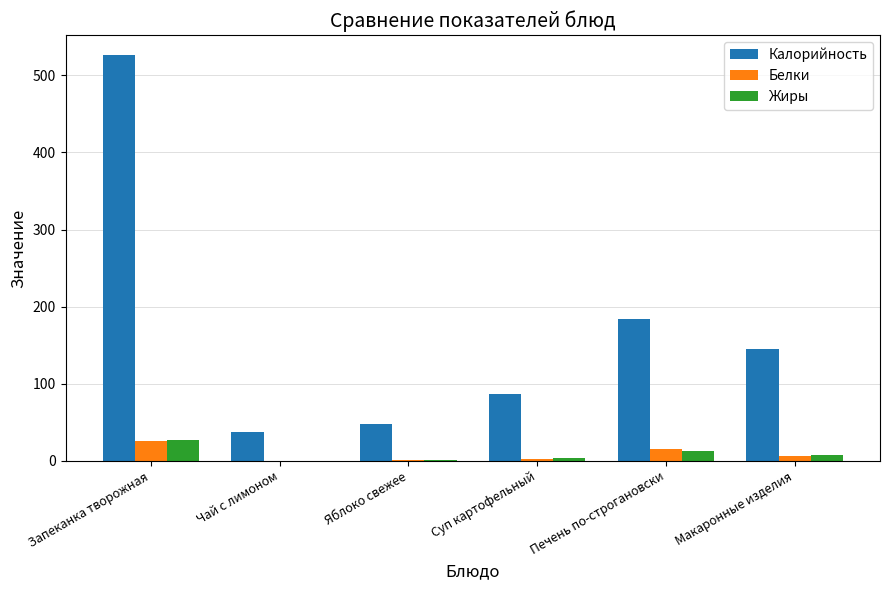

Is it true that Жиры equals 3.4 at Суп картофельный?

True